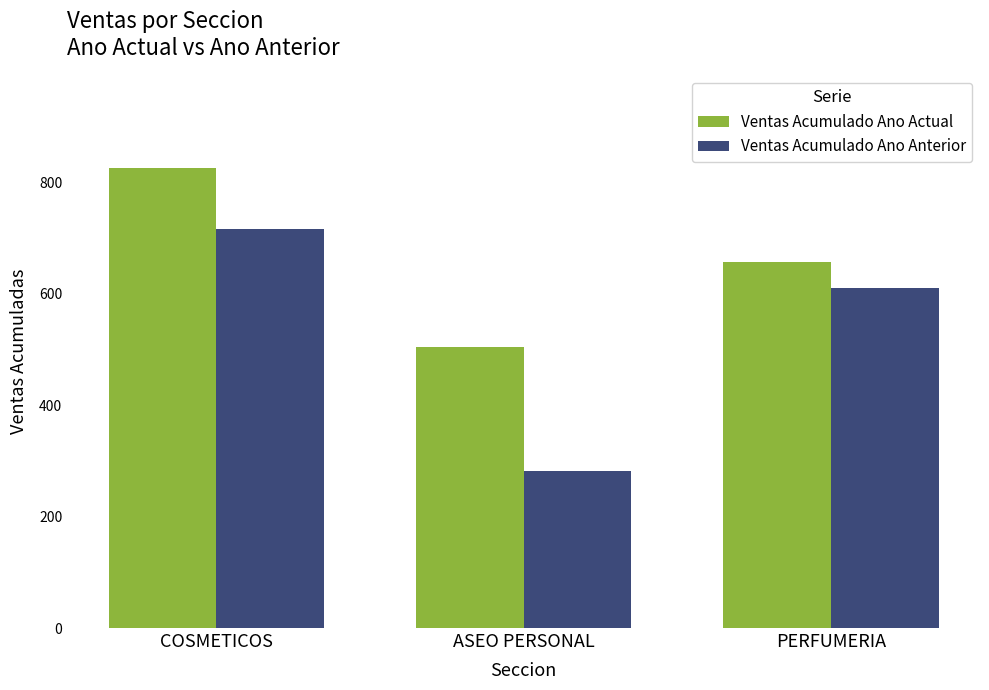

List the labels in order of Ventas Acumulado Ano Anterior value, smallest first.

ASEO PERSONAL, PERFUMERIA, COSMETICOS